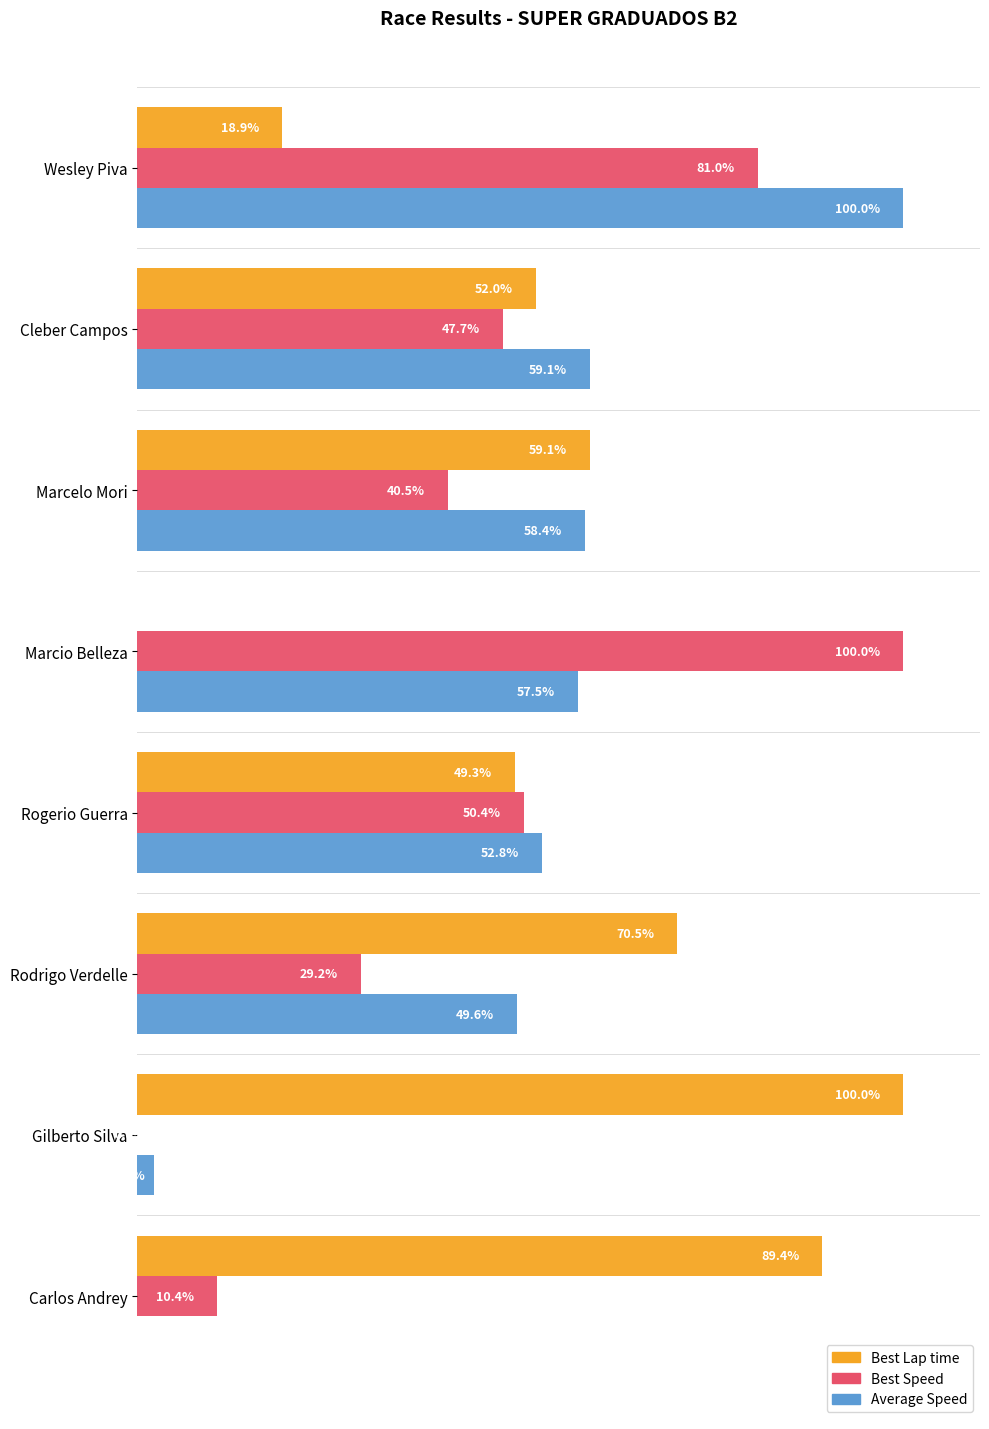

Where is Best Lap time nearest to the value 50?

Rogerio Guerra